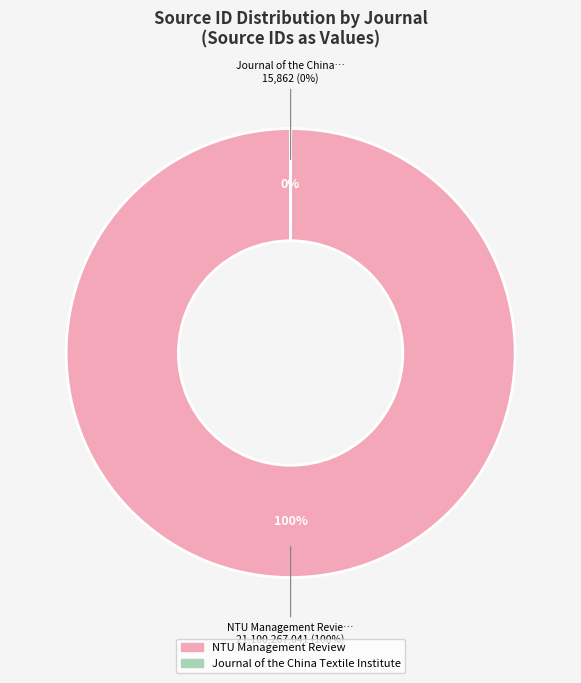

Do NTU Management Review and Journal of the China Textile Institute together represent more than half of the pie?

Yes